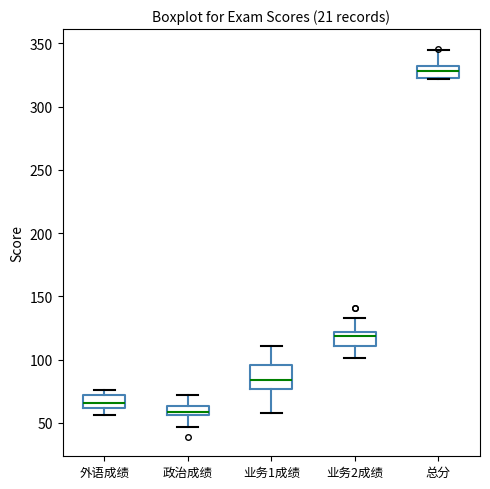

Which box's median line is the lowest?

政治成绩